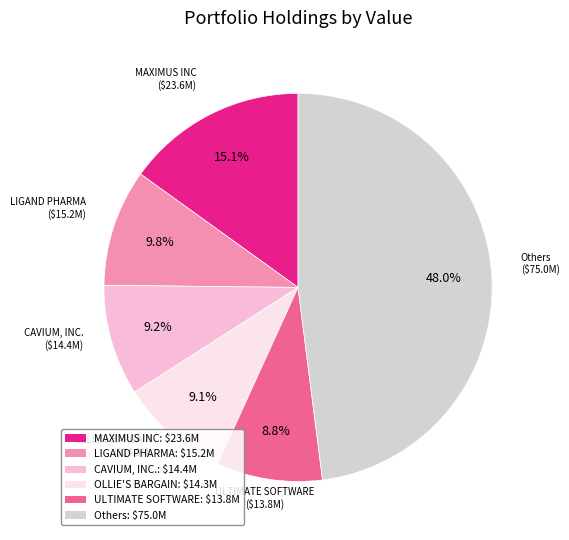

Which slice is the largest?

Others: $75.0M